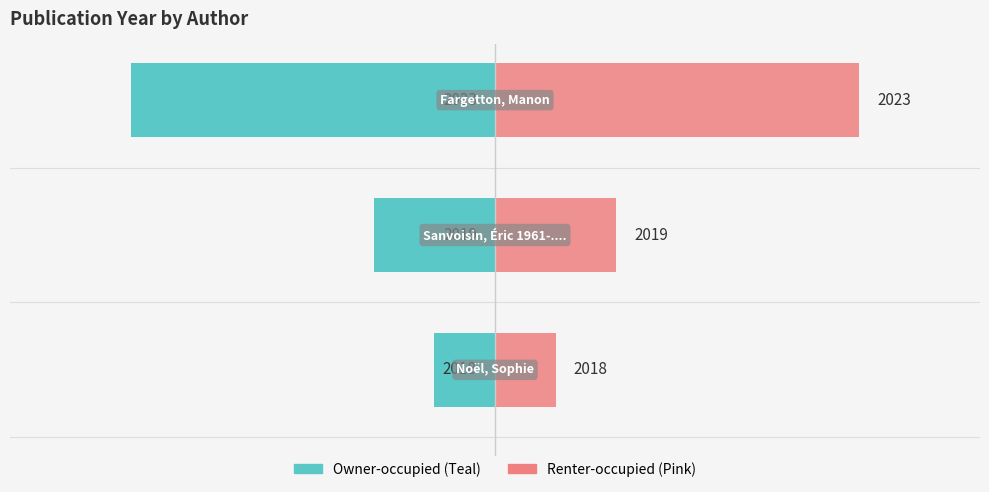

The value of Left (Teal) at 2 is -6. True or false?

True